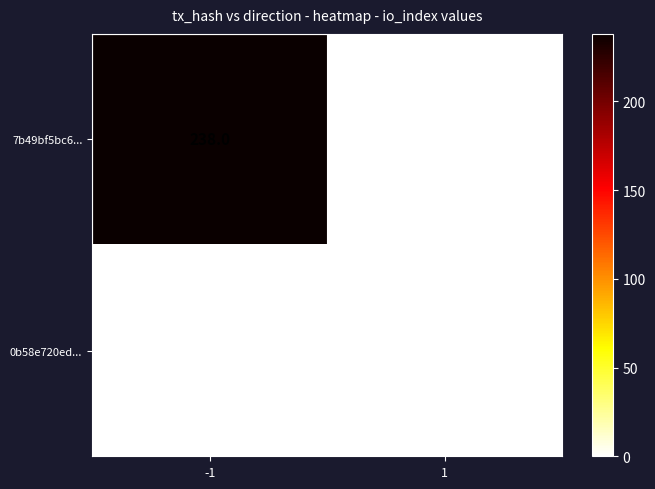

At which category is the sum across all series the highest?

-1